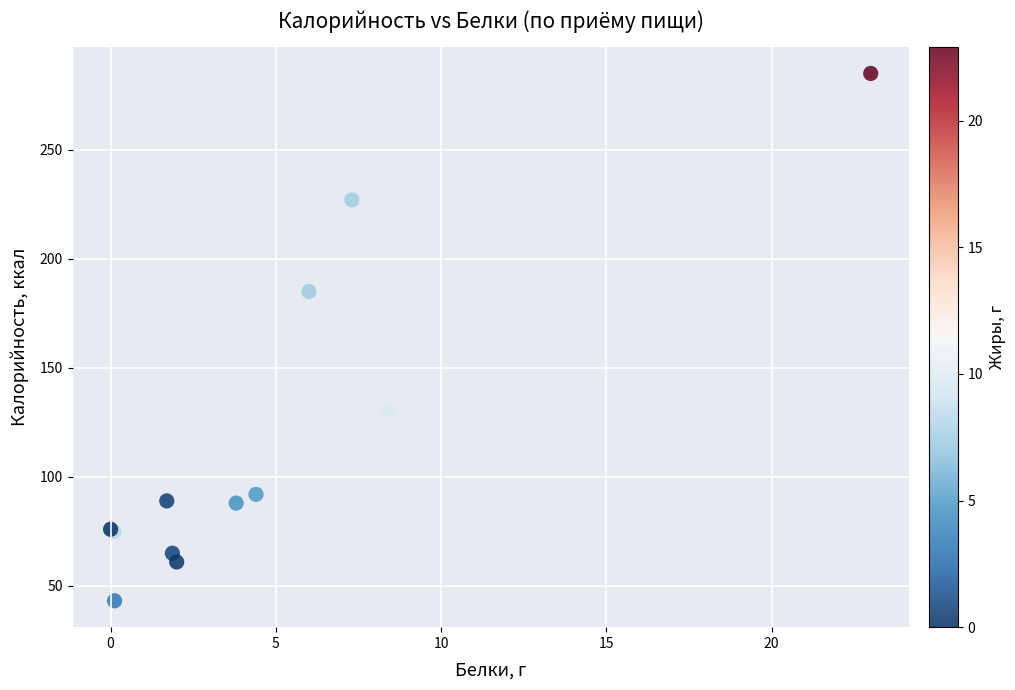

What Y value in the scatter plot is closest to 164?

185.0